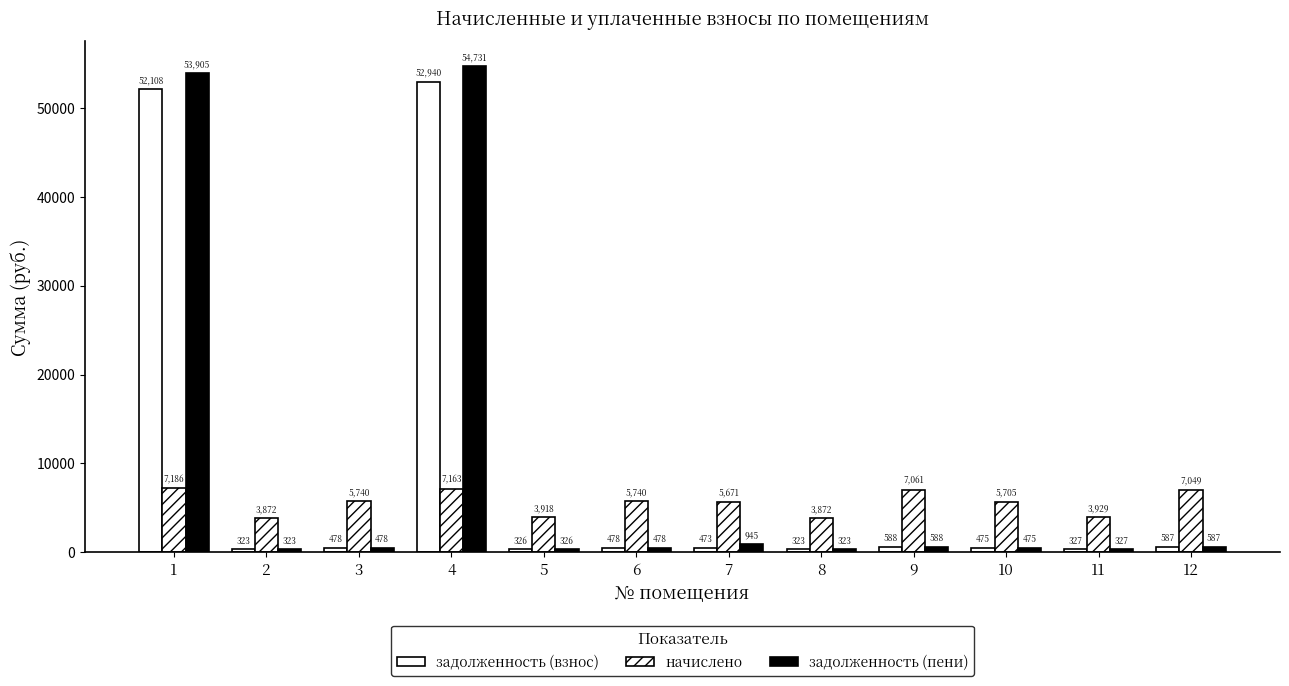

How many distinct data groups are displayed?

3